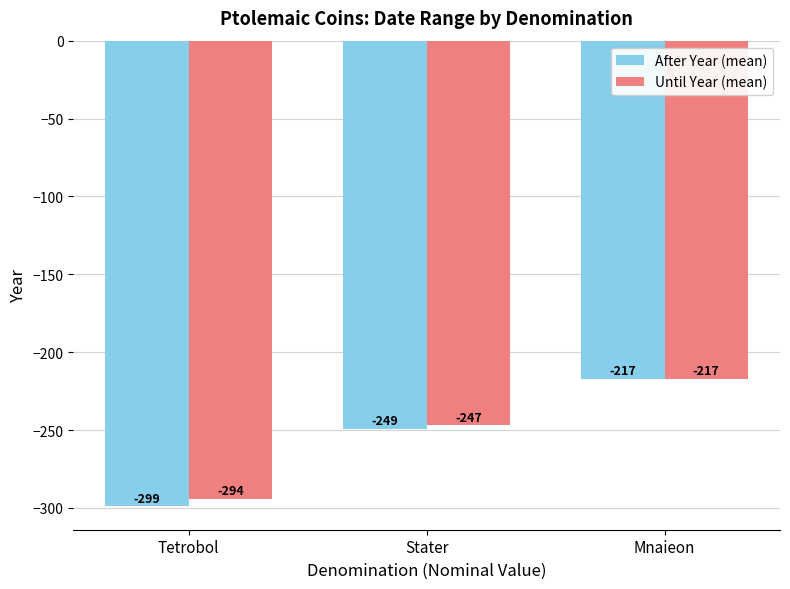

What are all the series names shown in the legend?

After Year (mean), Until Year (mean)